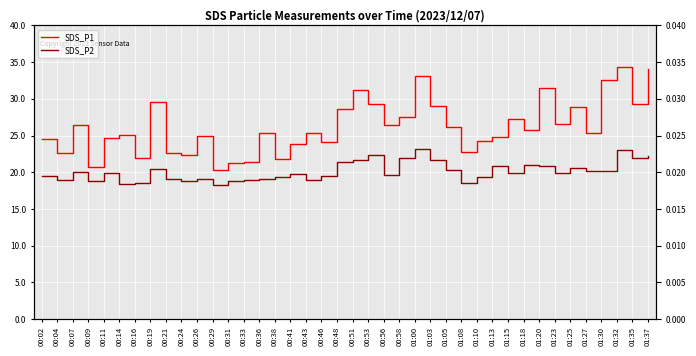

Where is SDS_P2 nearest to the value 20?

00:07